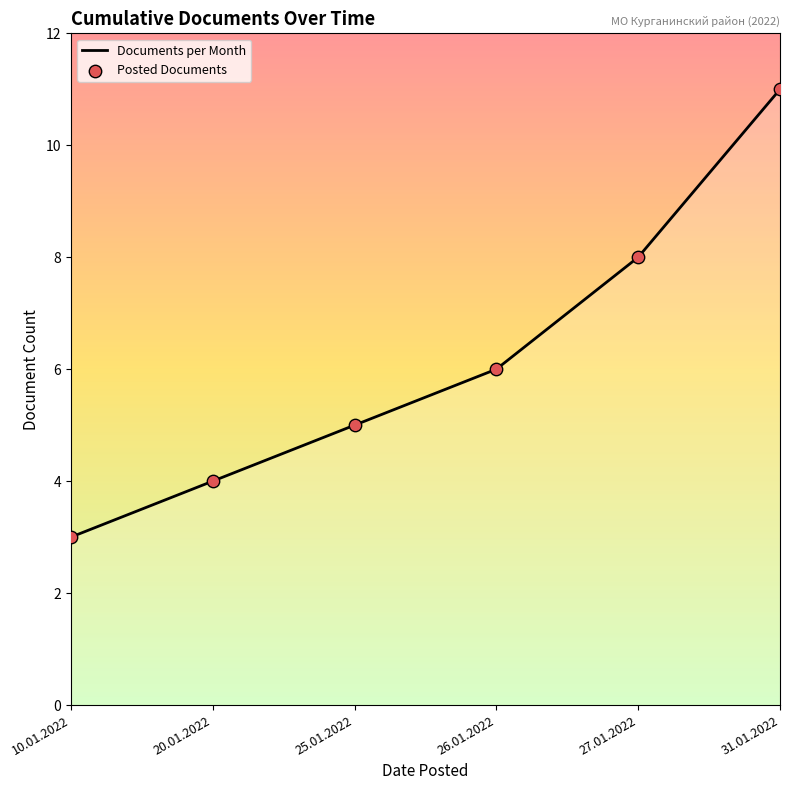

Approximately how many times larger is the value at 25.01.2022 compared to 31.01.2022?

0.5